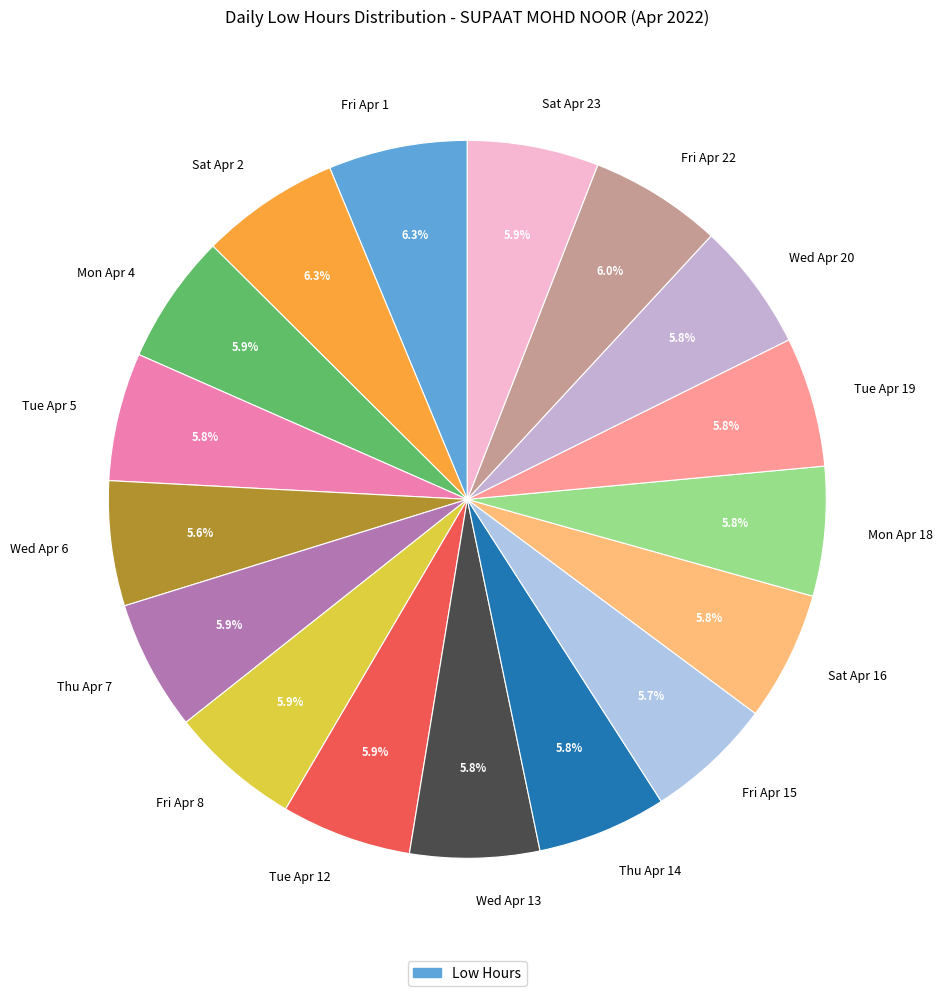

How much of the chart is everything except Fri Apr 22?

94.0%